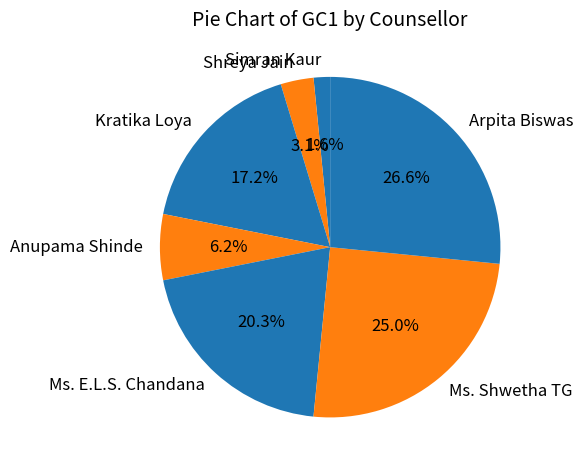

True or false: Arpita Biswas accounts for 20% of the total.

False